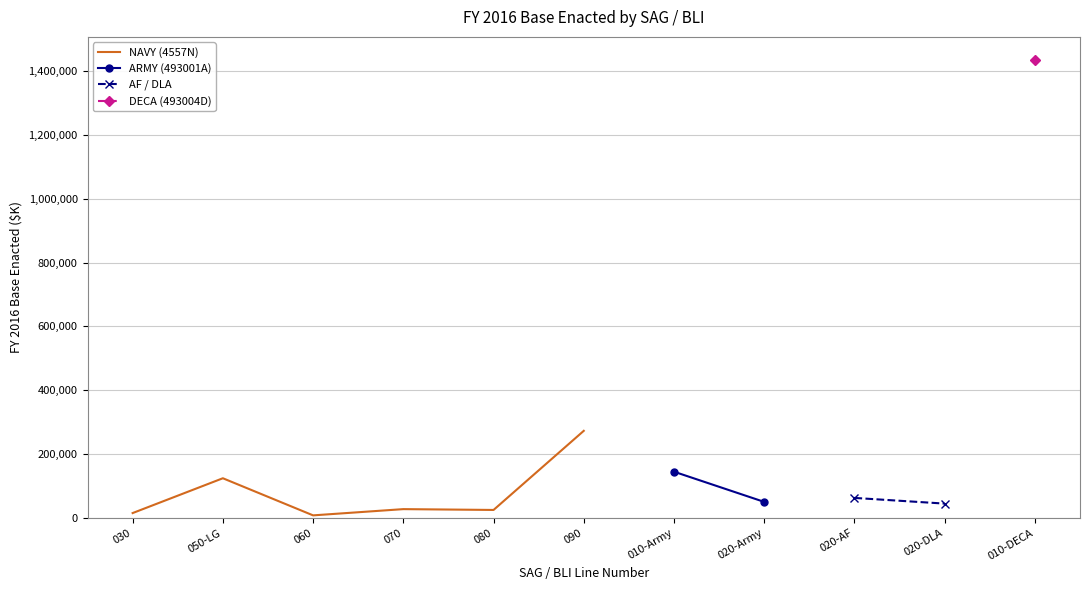

Which series has the widest spread of values?

NAVY (4557N)